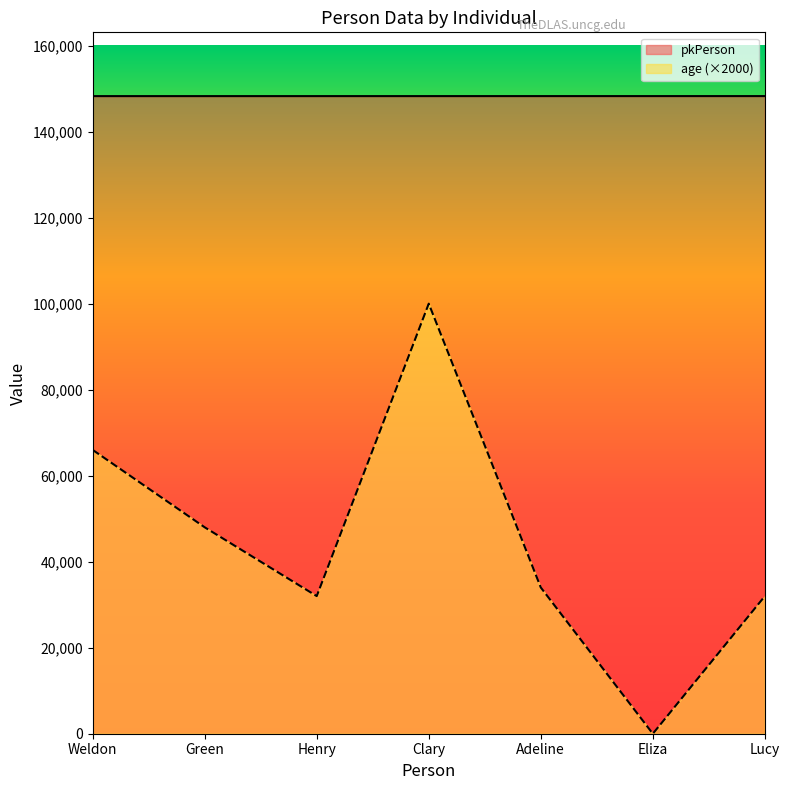

What are all the series names shown in the legend?

pkPerson, age (×2000)